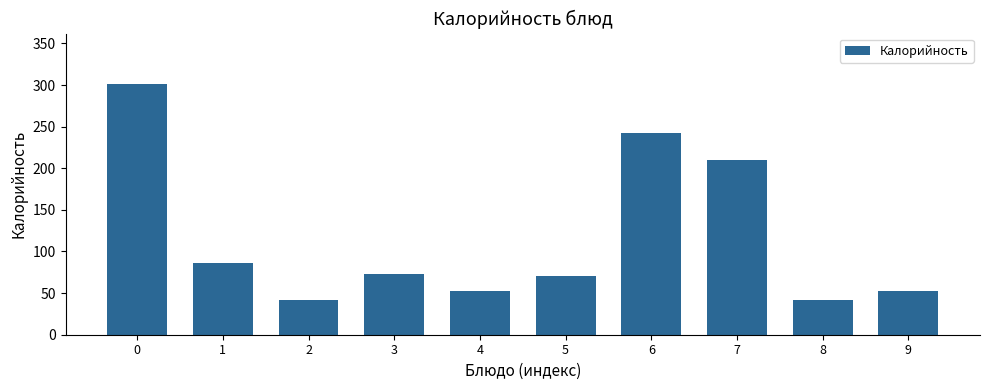

How many bars are there in total?

10